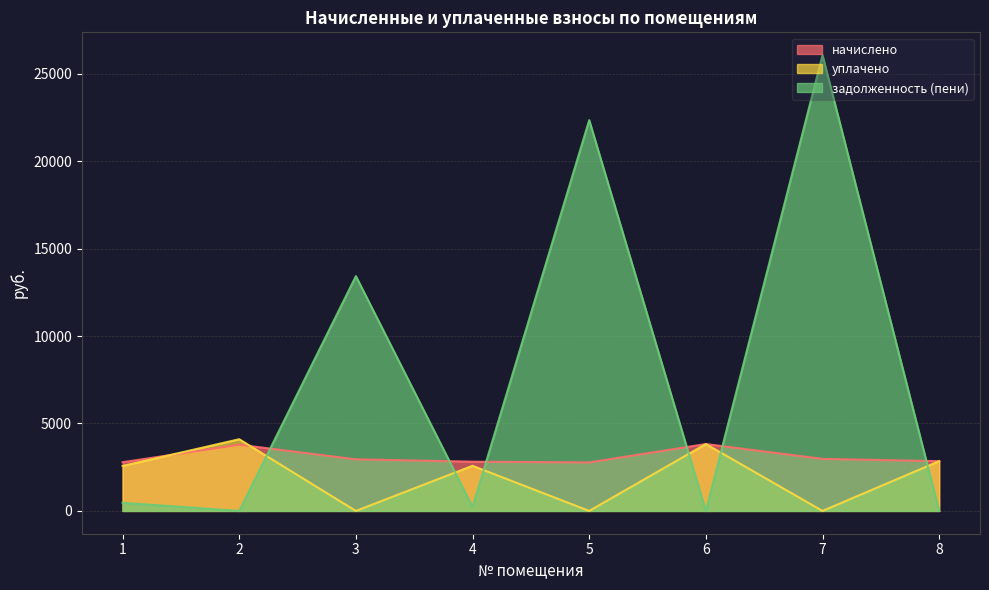

Reading right to left, list all the values displayed in this chart.

начислено: 2845.3	2976.0	3825.4	2774.0	2815.6	2952.2	3783.8	2785.9
уплачено: 2845.3	0.0	3825.4	0.0	2580.9	0.0	4099.2	2573.0
задолженность (пени): 0.0	26059.6	0.0	22342.3	234.6	13424.8	0.0	467.1